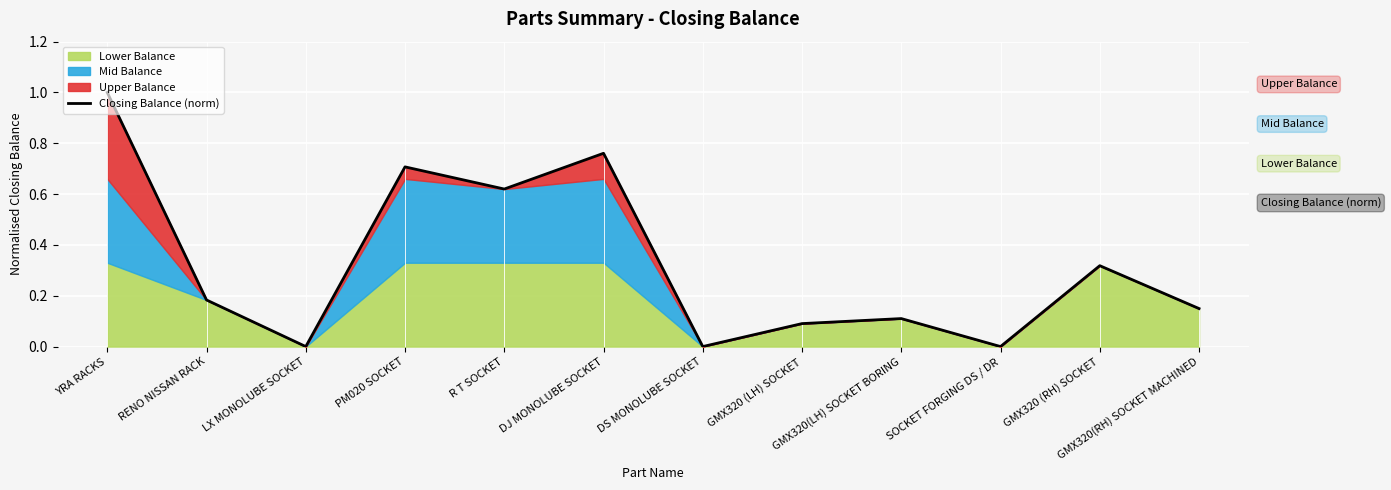

Between RENO NISSAN RACK and GMX320(RH) SOCKET MACHINED, which is larger?

RENO NISSAN RACK